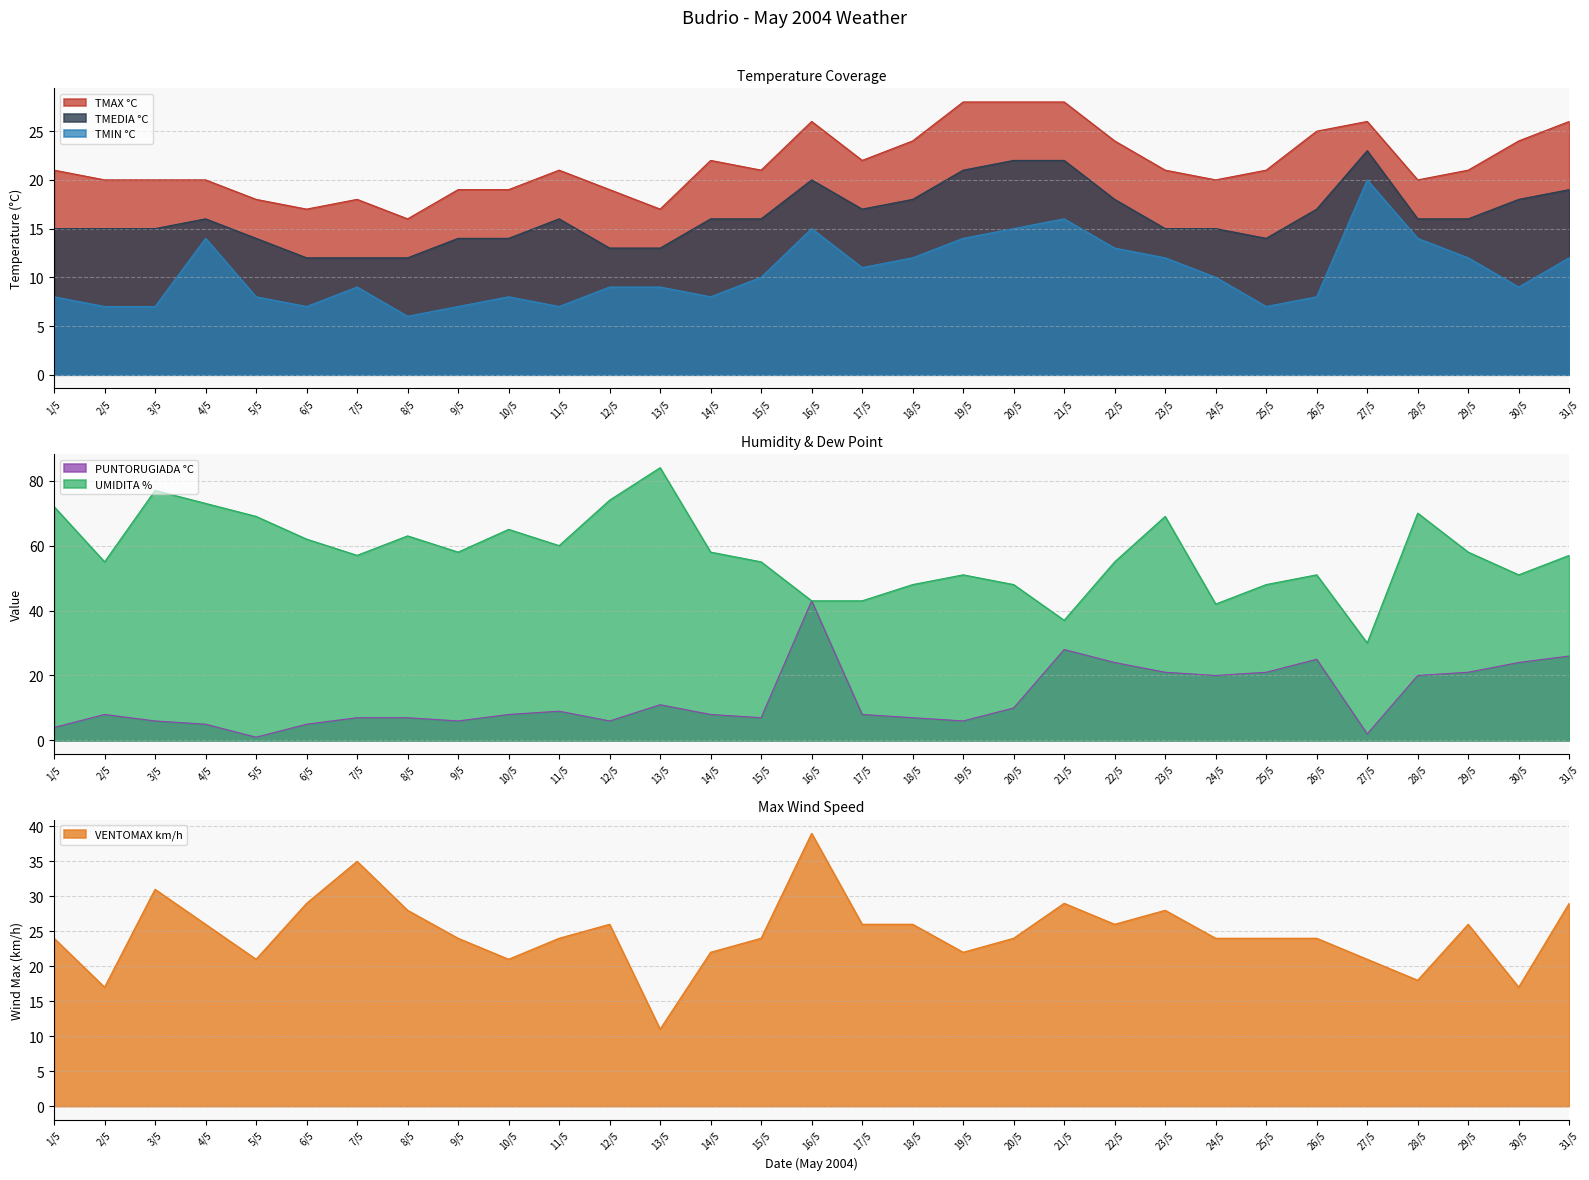

What is the smallest value displayed?

1